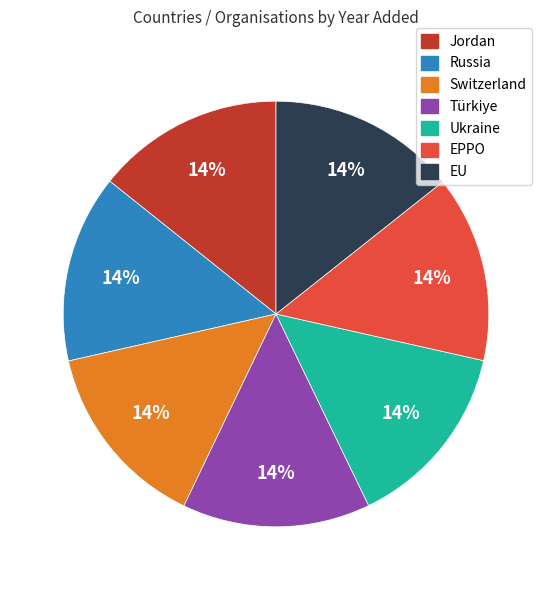

Combined, do Ukraine and EU account for over 50%?

No